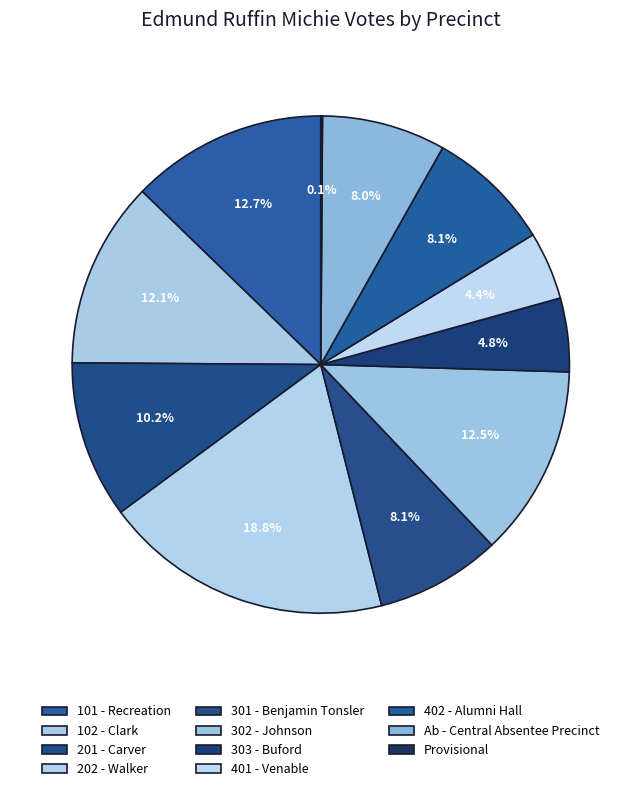

What percentage is the 402 - Alumni Hall slice, to the nearest percent?

8%